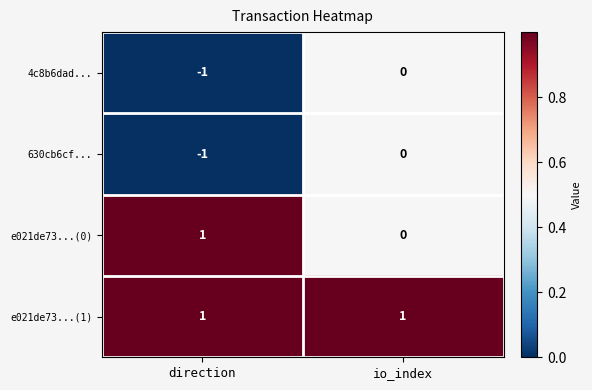

What is the total value across all series at direction?

0